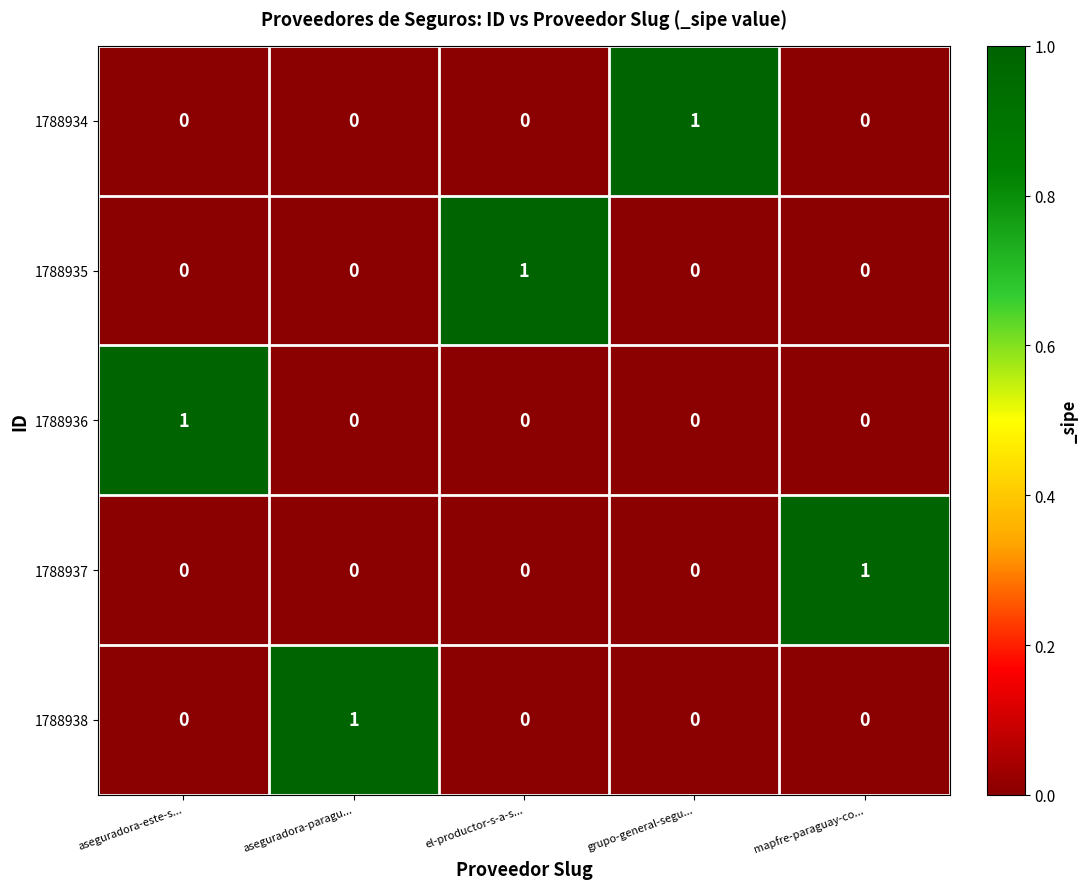

Reading left to right, extract all data points from this chart.

1788934: aseguradora-este-s...=0	aseguradora-paragu...=0	el-productor-s-a-s...=0	grupo-general-segu...=1	mapfre-paraguay-co...=0
1788935: aseguradora-este-s...=0	aseguradora-paragu...=0	el-productor-s-a-s...=1	grupo-general-segu...=0	mapfre-paraguay-co...=0
1788936: aseguradora-este-s...=1	aseguradora-paragu...=0	el-productor-s-a-s...=0	grupo-general-segu...=0	mapfre-paraguay-co...=0
1788937: aseguradora-este-s...=0	aseguradora-paragu...=0	el-productor-s-a-s...=0	grupo-general-segu...=0	mapfre-paraguay-co...=1
1788938: aseguradora-este-s...=0	aseguradora-paragu...=1	el-productor-s-a-s...=0	grupo-general-segu...=0	mapfre-paraguay-co...=0